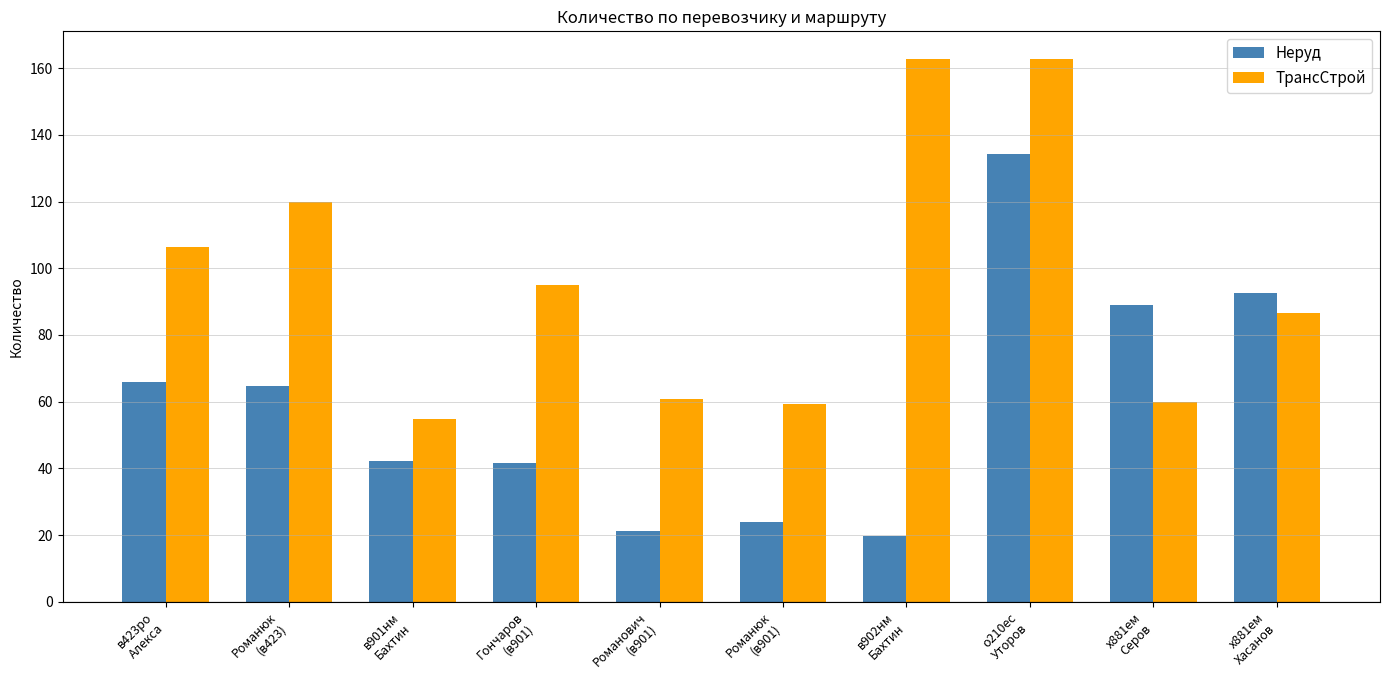

The Неруд series shows 30.7 at Романюк
(в423). True or false?

False